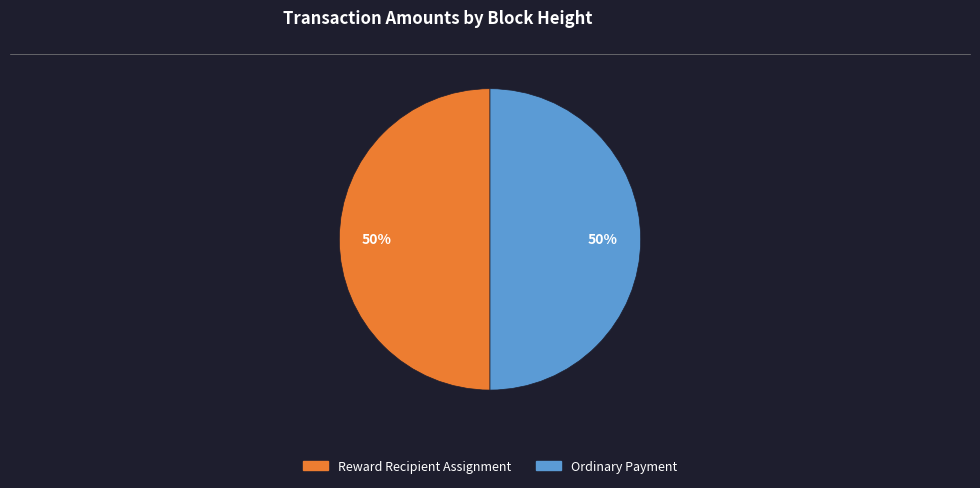

To the nearest percent, what is the average slice percentage?

50%